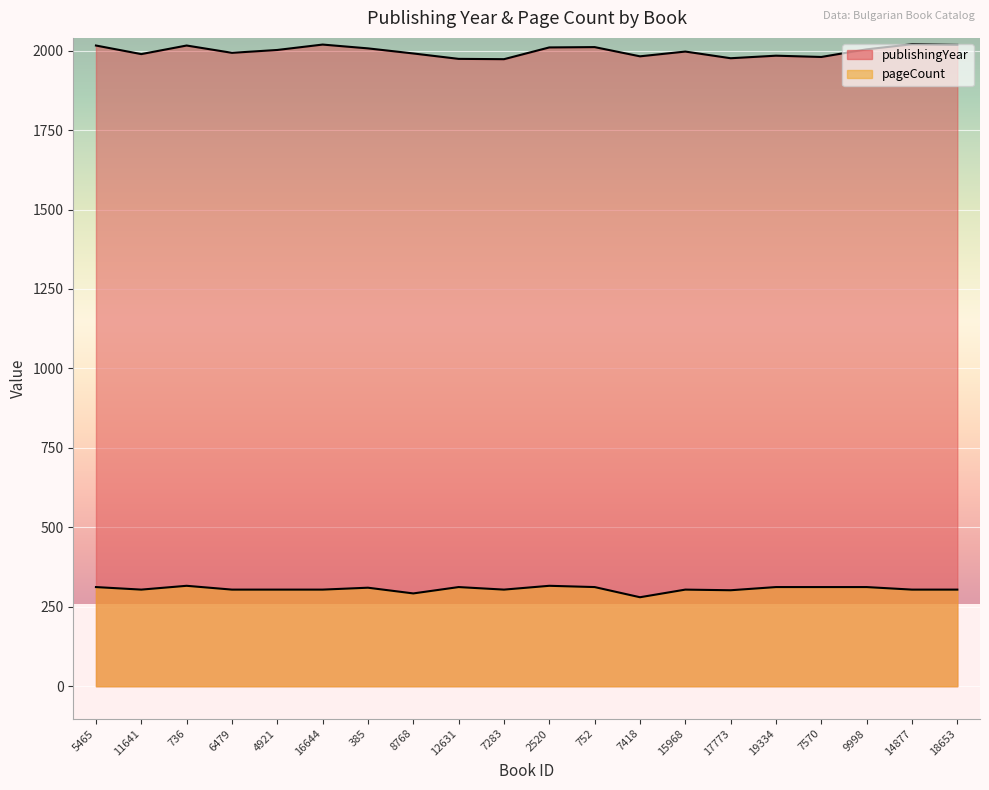

At which category does publishingYear reach its first local peak?

736